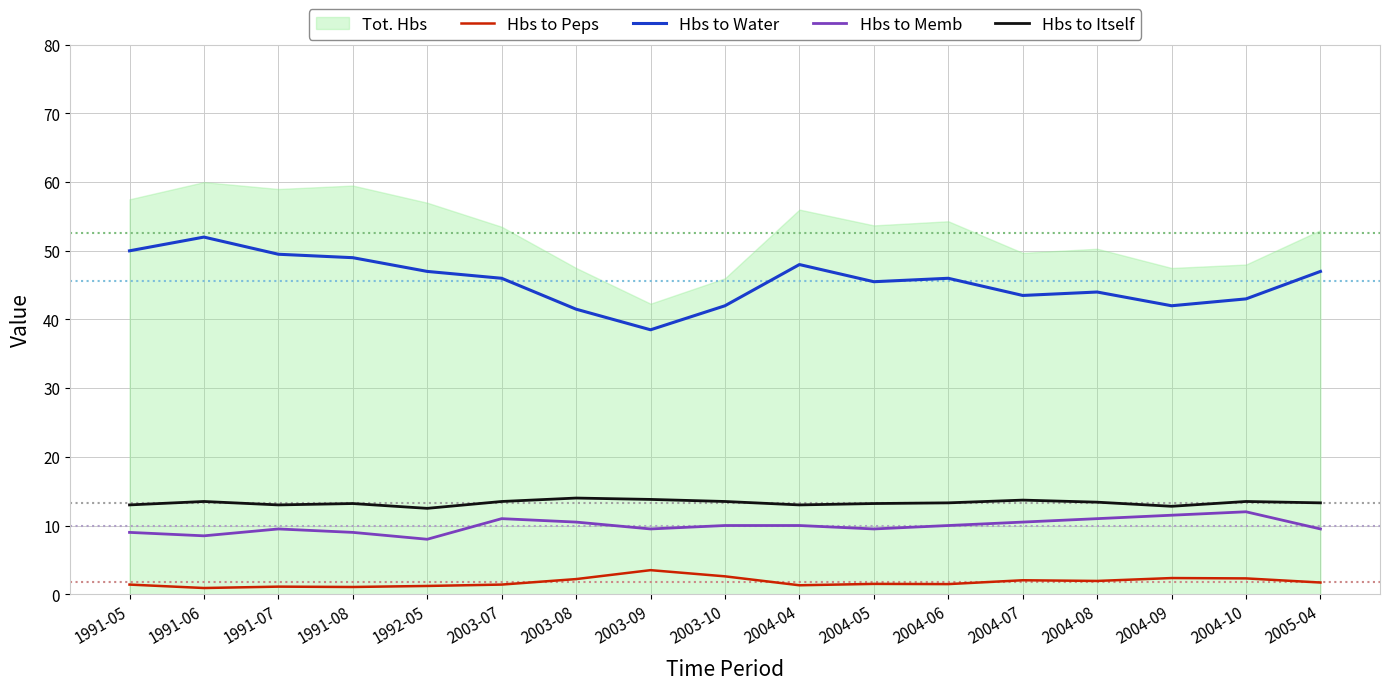

How many interior local valleys does the Hbs to Memb series have?

4